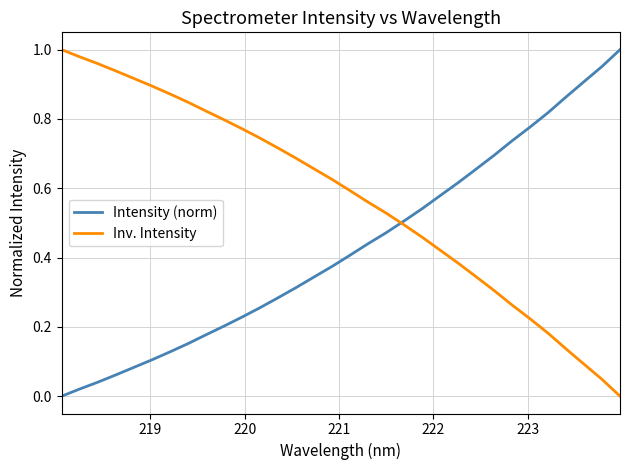

Rank the series by their average value, from highest to lowest.

Inv. Intensity, Intensity (norm)